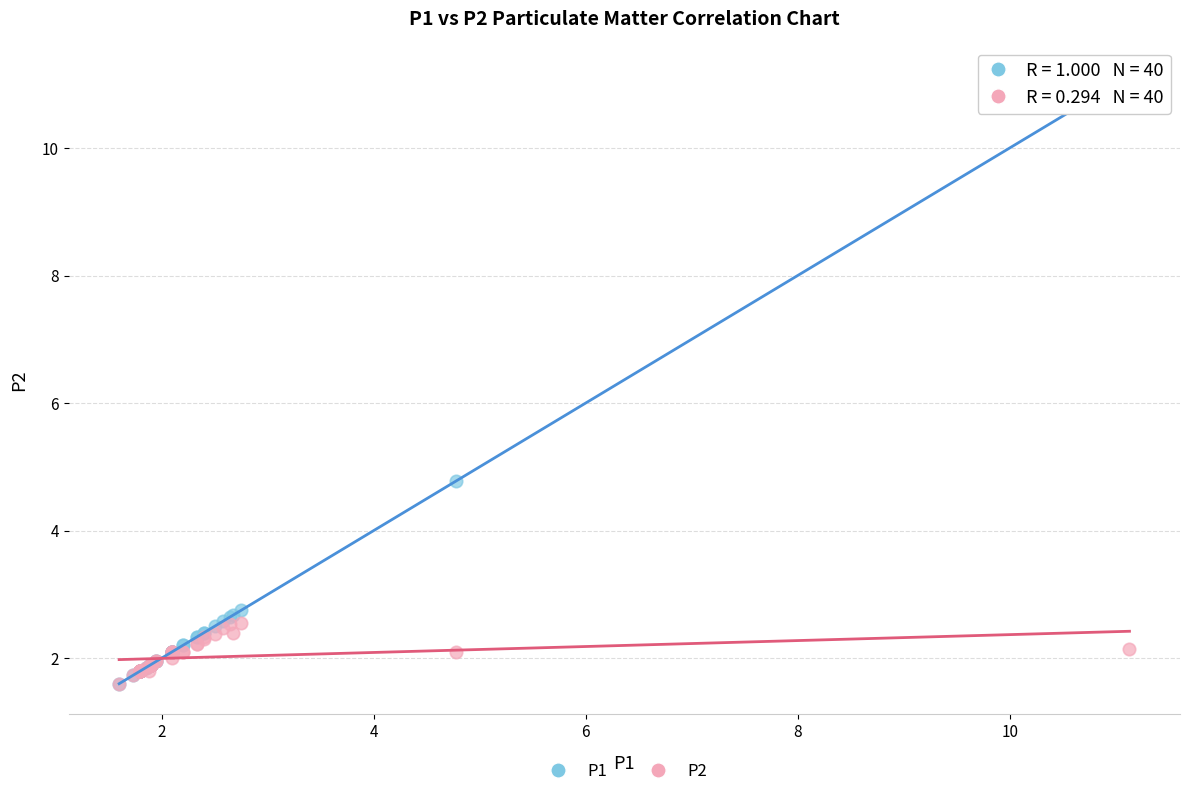

Across all series, what Y value is closest to 6?

4.8